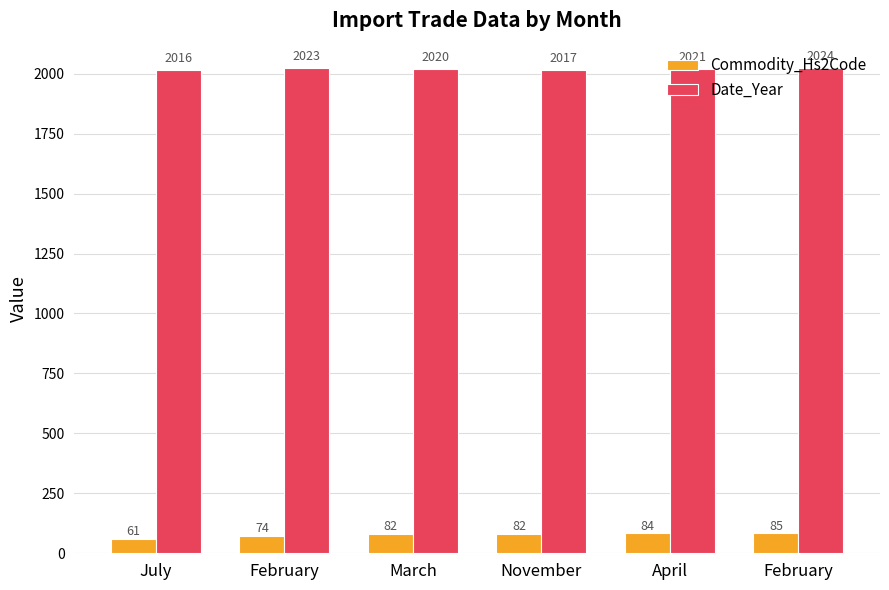

How many bars are there in total?

12